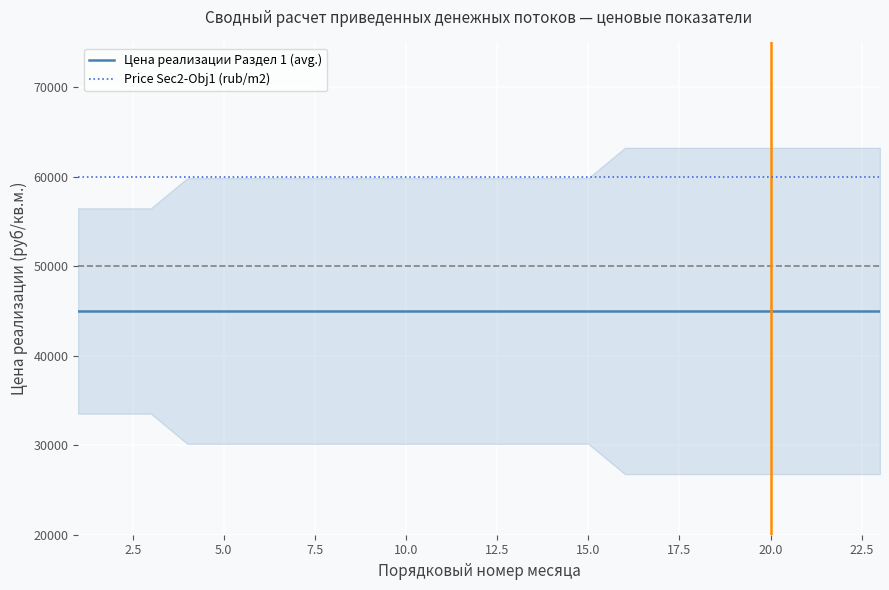

What is the average value of the Цена реализации Раздел 1 (avg.) series?

45000